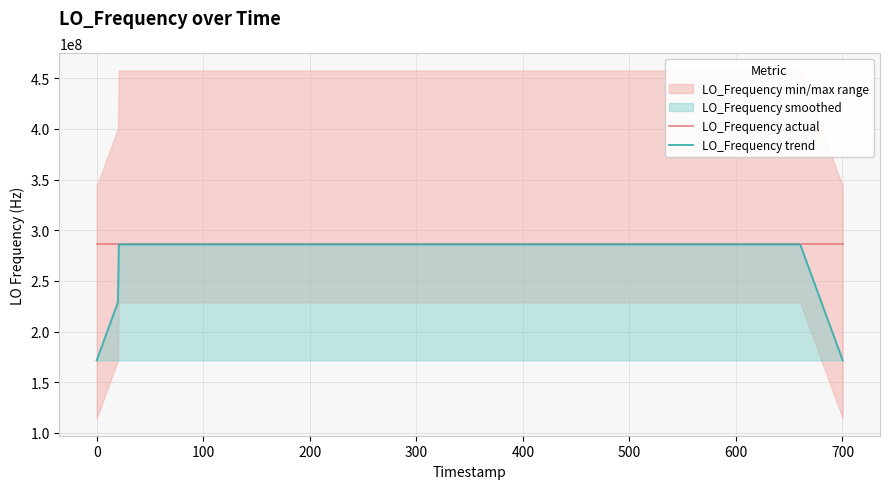

What is the lowest value of the LO_Frequency trend series?

171628199.5